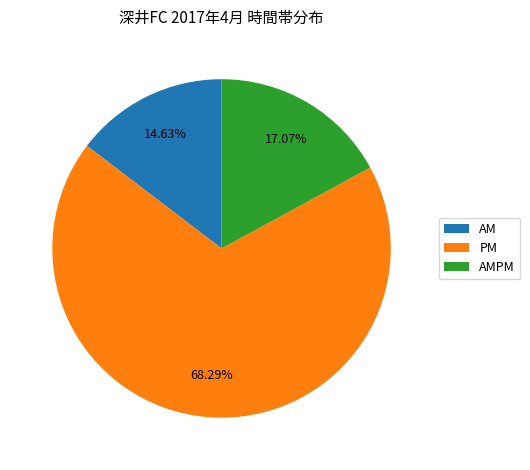

Combined, what portion of the pie is PM and AMPM?

85.4%